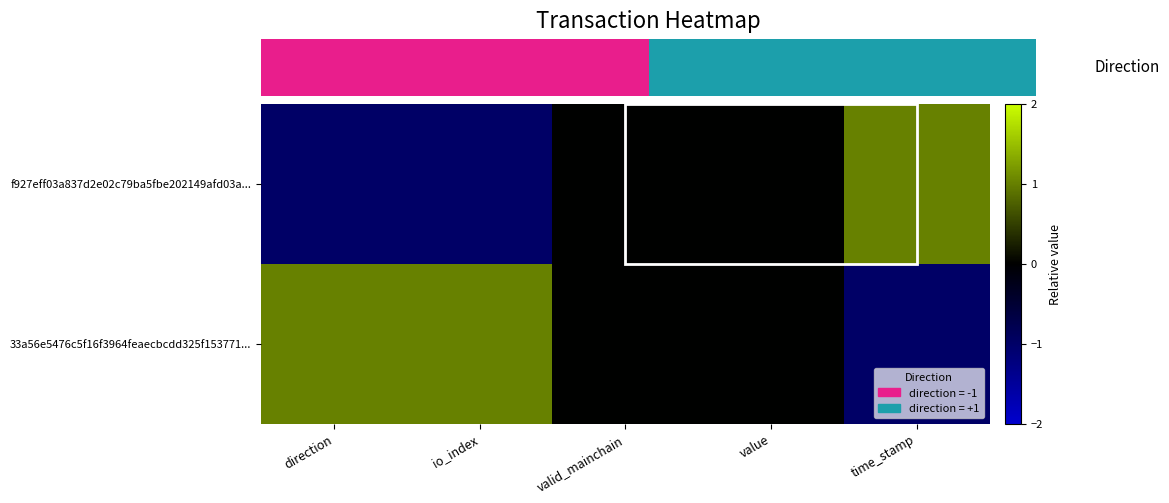

Which series has the largest range (max minus min)?

f927eff03a837d2e02c79ba5fbe202149afd03a...